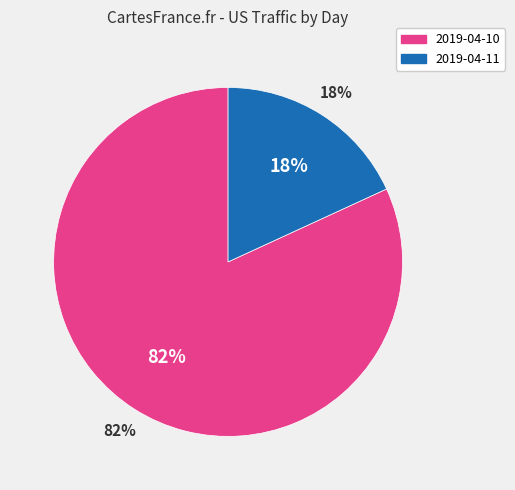

To the nearest percent, what is the combined percentage of 2019-04-10 and 2019-04-11?

100%